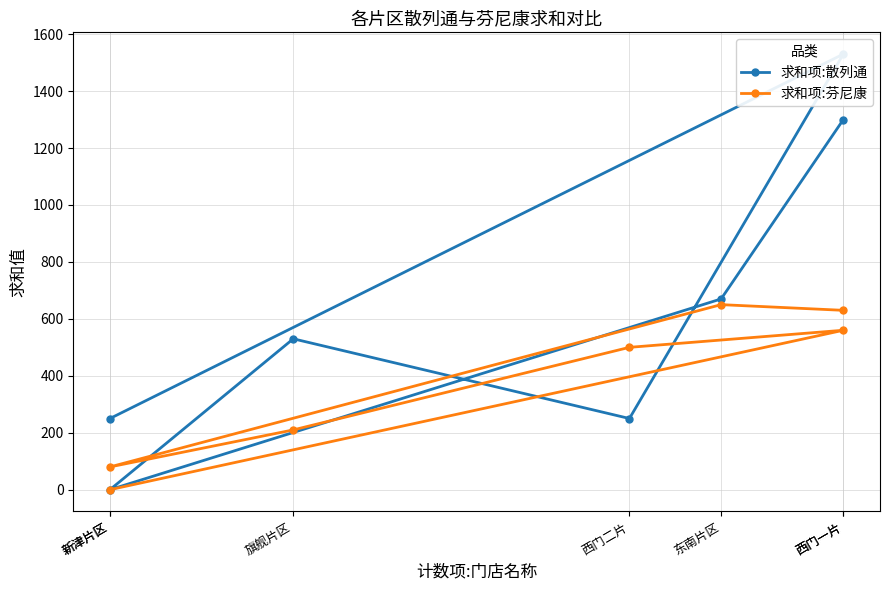

Is it true that 求和项:芬尼康 equals 986 at 西门一片?

False